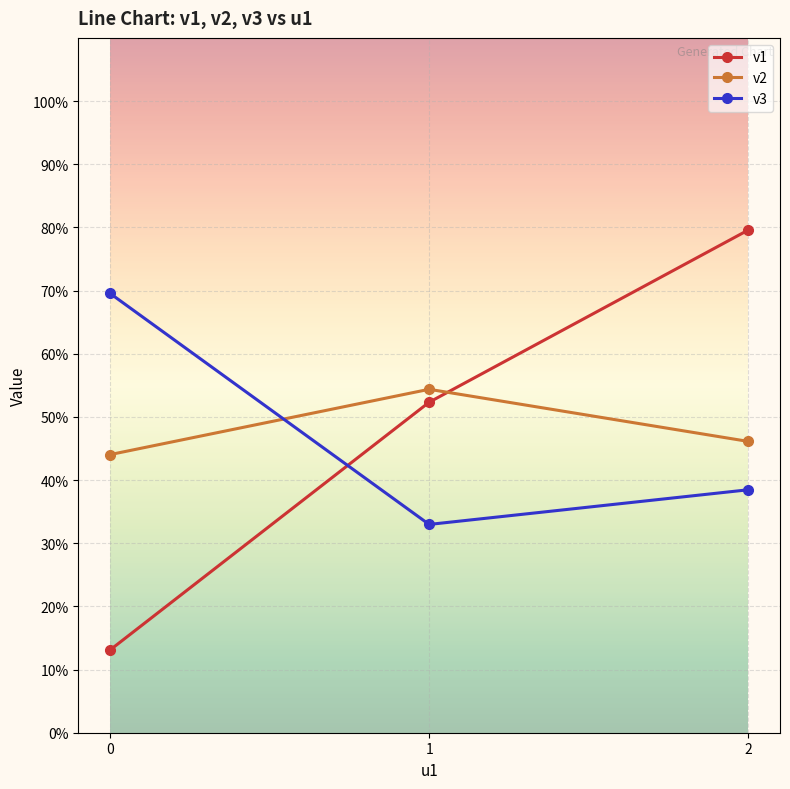

Which series has the largest range (max minus min)?

v1